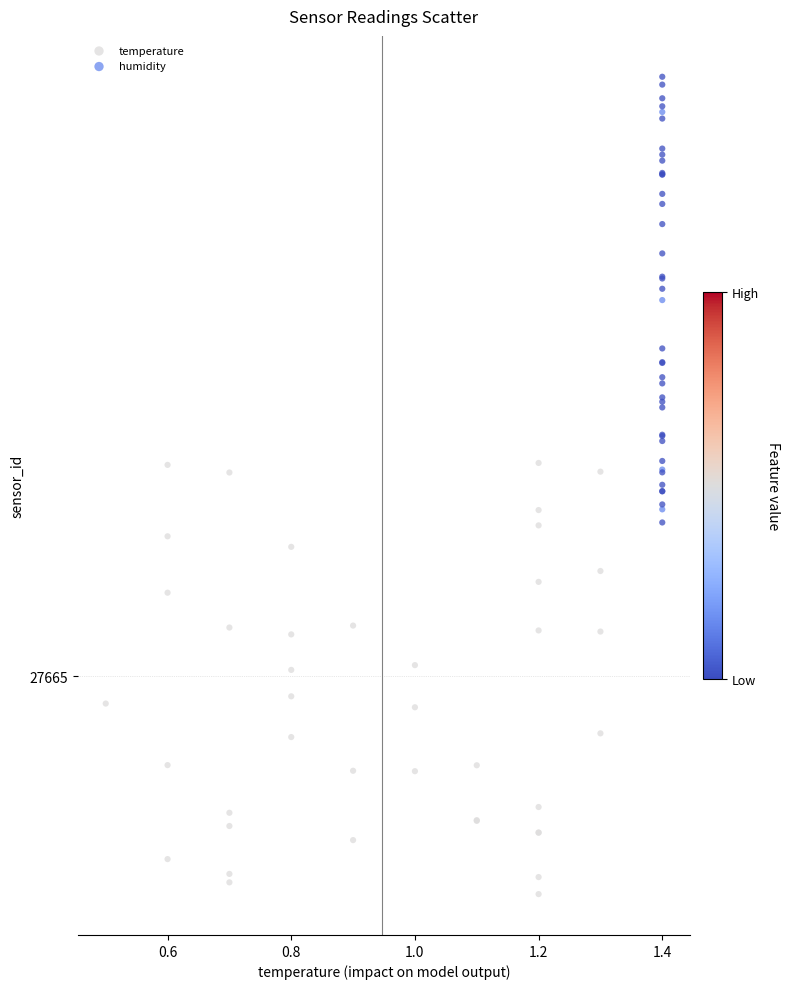

Which series has the largest Y range (max minus min)?

humidity